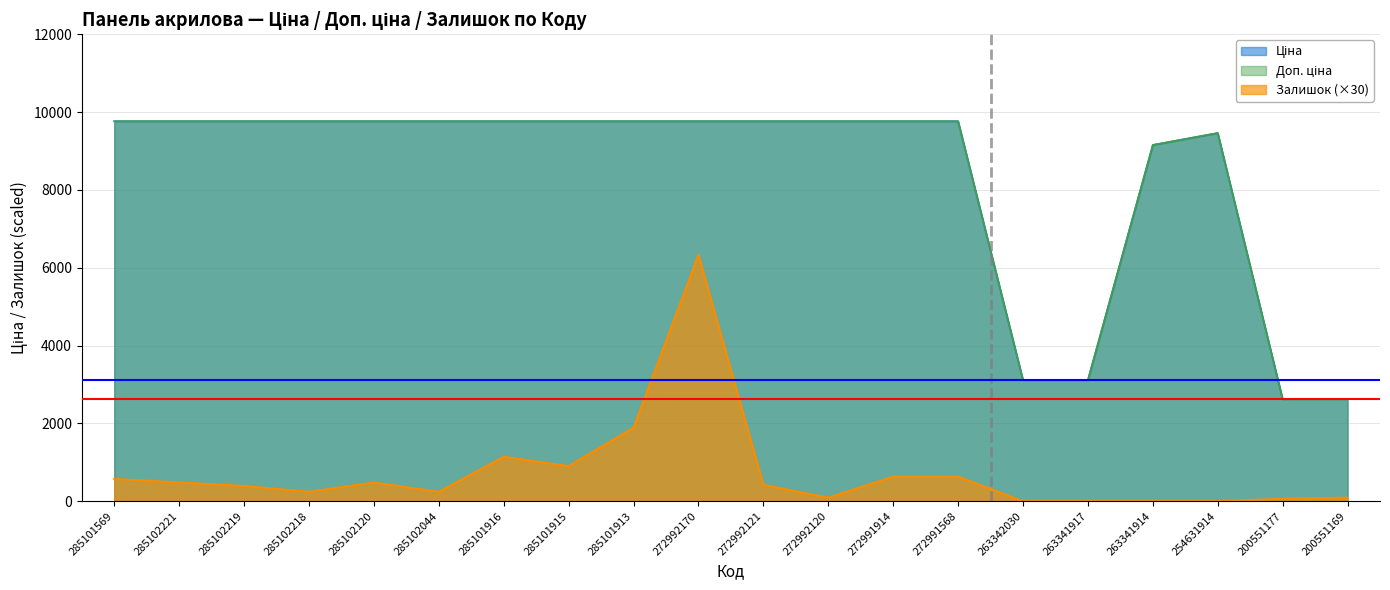

What is the total value across all series at 272992170?

25858.8